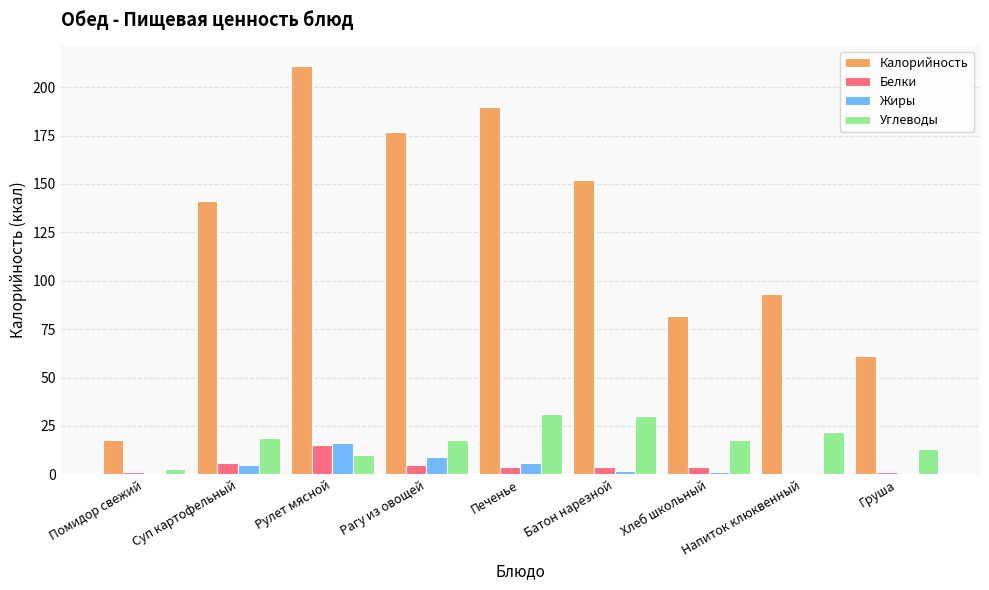

How many categories are shown in the chart?

9